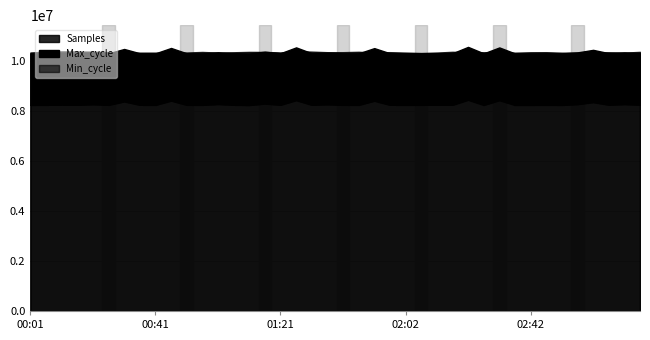

What position from the left is 01:26?

18